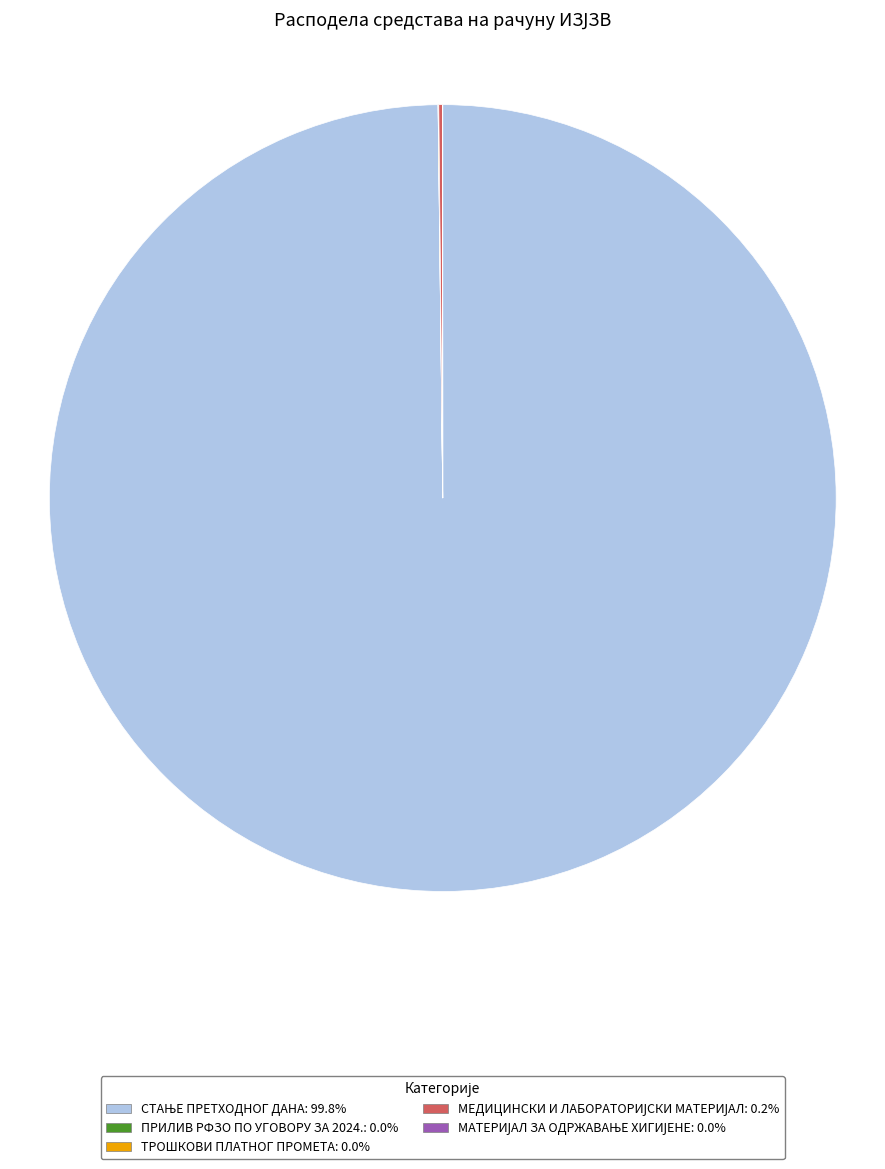

Is there any slice that represents more than half of the pie?

Yes